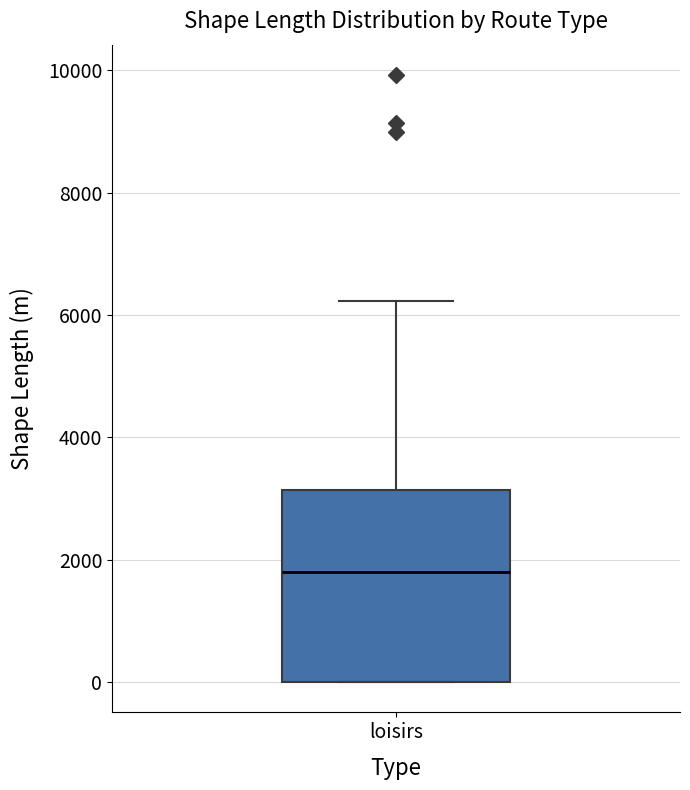

Where is the lower edge of the box for loisirs on the y-axis? The values are not printed on the chart, so give them approximately, as read against the axis.

0